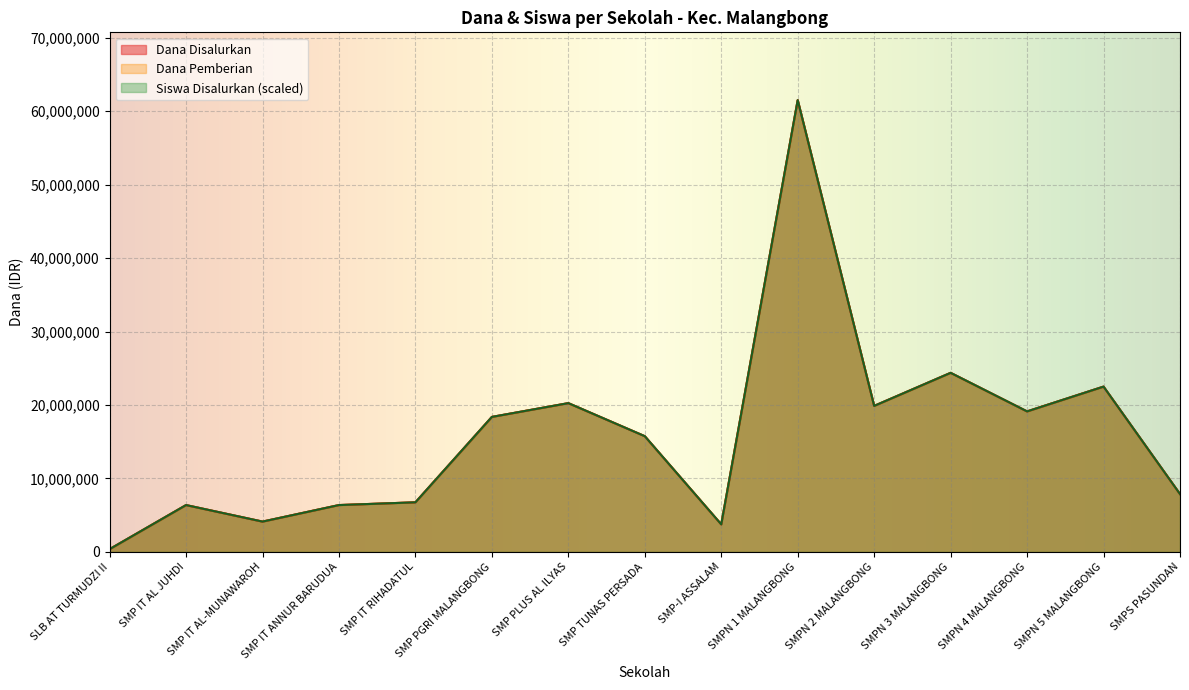

Where is the first local minimum for Dana Pemberian?

SMP IT AL-MUNAWAROH